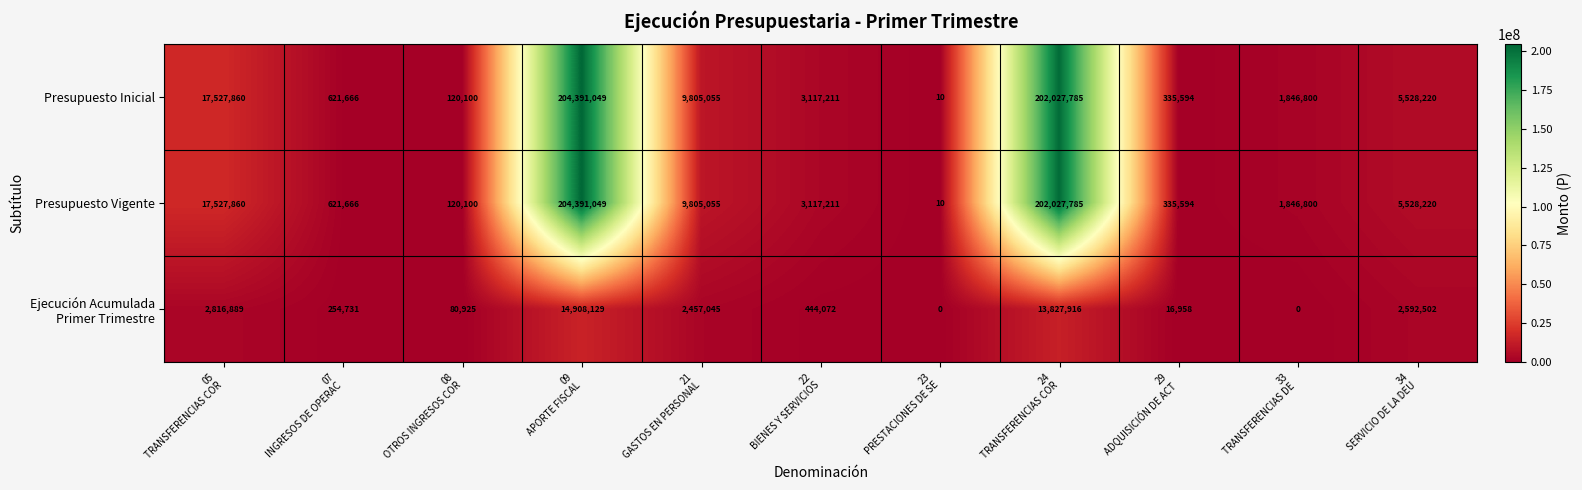

What is the greatest value displayed?

204391049